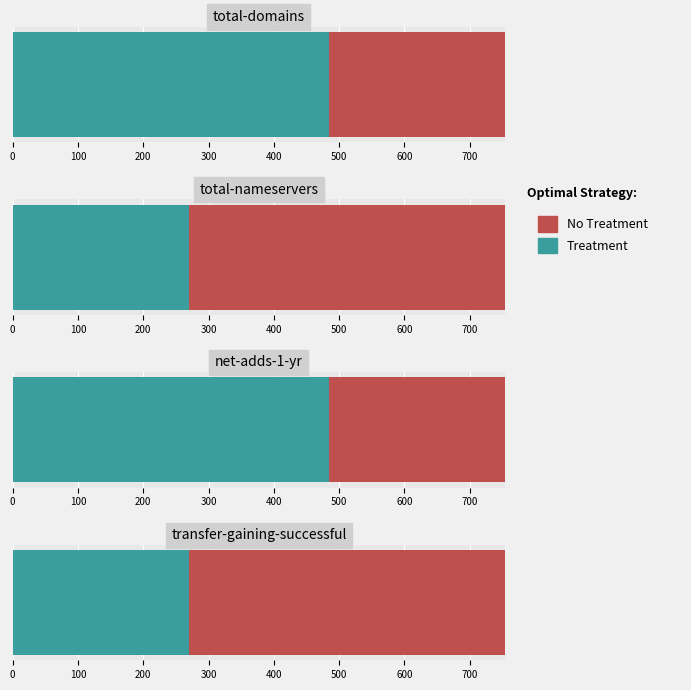

What is the difference between the maximum and second lowest values in the total-nameservers series?

68